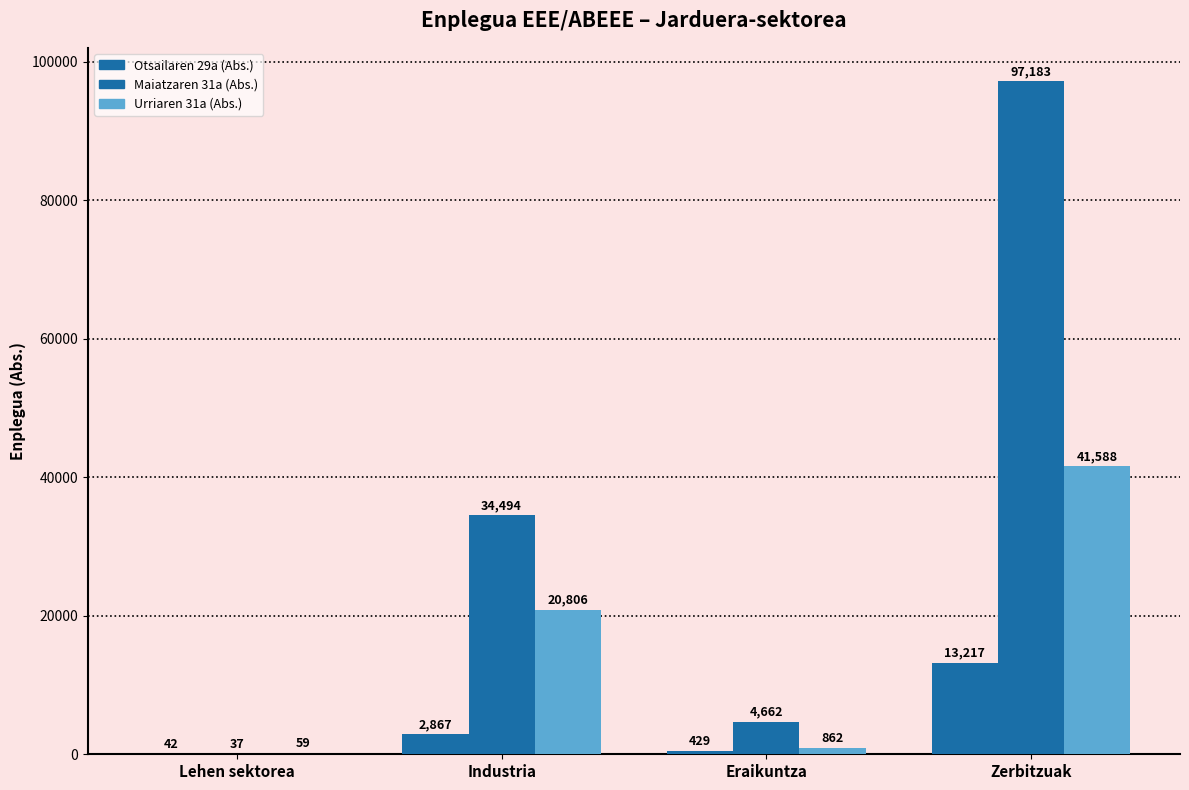

What value does the Maiatzaren 31a (Abs.) series have at Eraikuntza?

4662.2